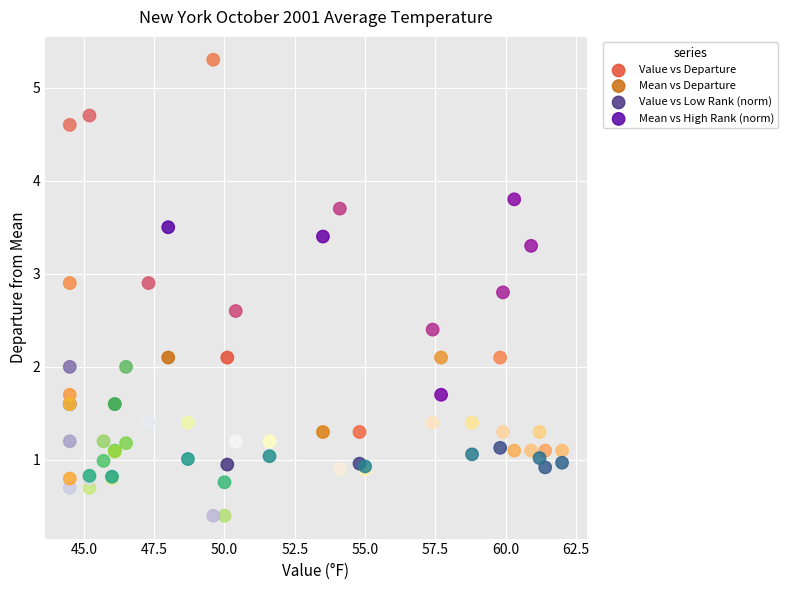

Which series has the largest Y range (max minus min)?

Mean vs High Rank (norm)